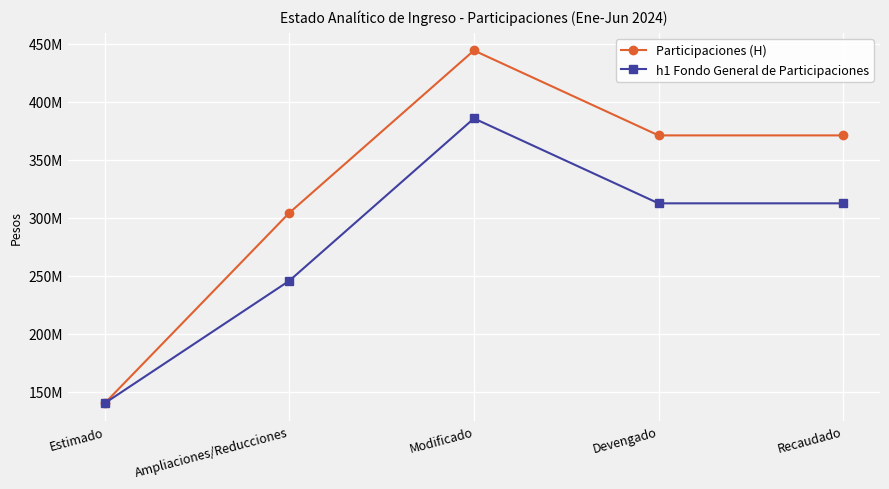

Reading right to left, extract all data points from this chart.

Participaciones (H): 370975363	370975363	444224814	304224814	140000000
h1 Fondo General de Participaciones: 312371419	312371419	385620870	245620870	140000000